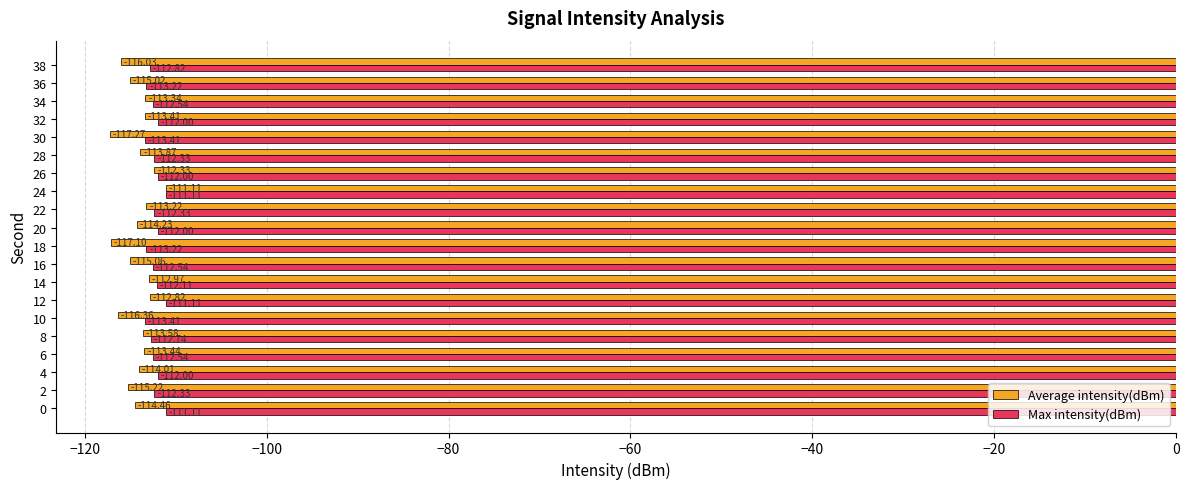

List the series in order of their overall mean, lowest first.

Average intensity(dBm), Max intensity(dBm)